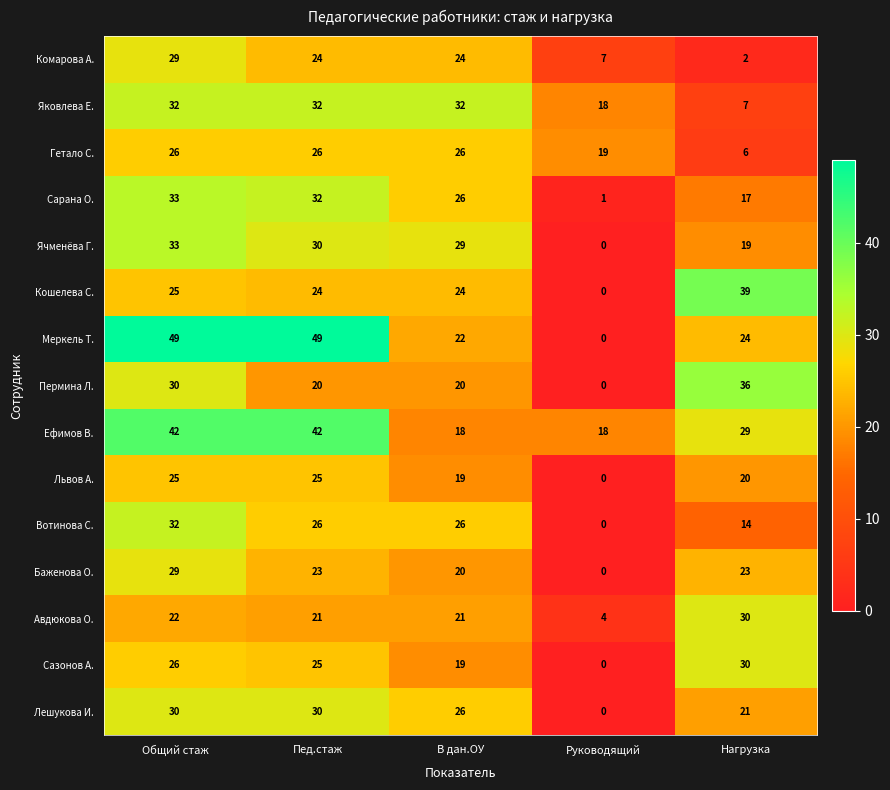

Between Руководящий and Нагрузка, which series saw the biggest shift?

Кошелева С.